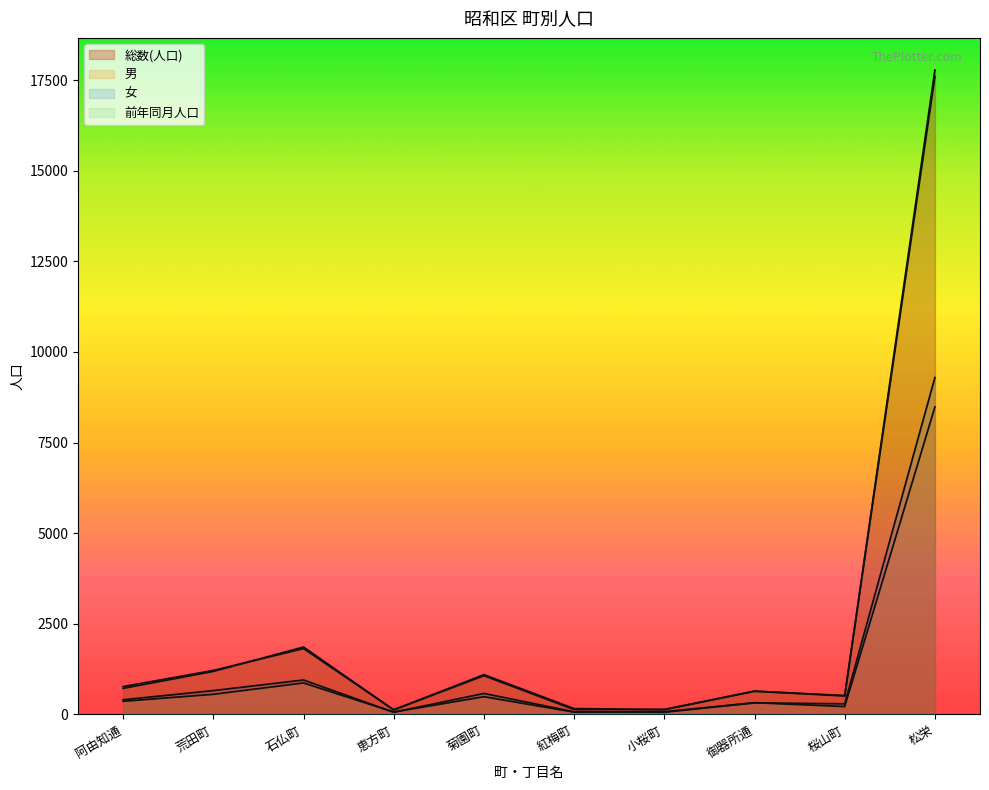

List the labels in order of 男 value, smallest first.

紅梅町, 恵方町, 小桜町, 桜山町, 御器所通, 阿由知通, 菊園町, 荒田町, 石仏町, 松栄